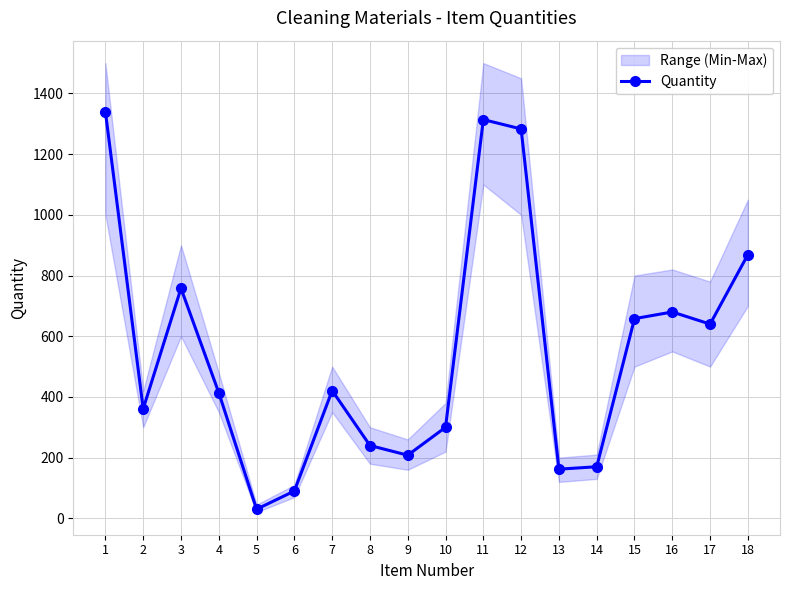

What is the approximate value at 7, to the nearest 100?

400